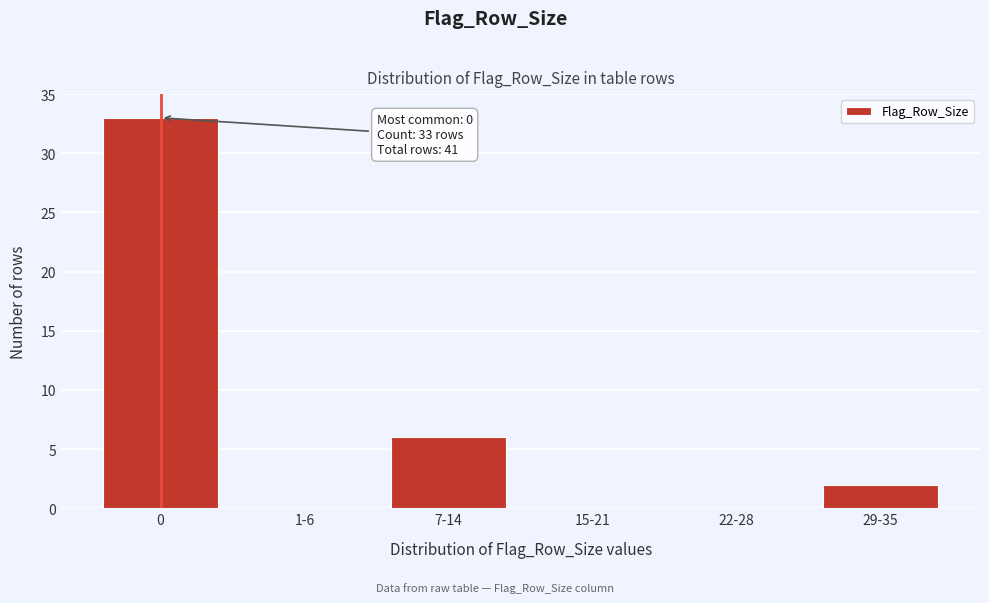

Reading left to right, extract all data points from this chart.

0=33	1-6=0	7-14=6	15-21=0	22-28=0	29-35=2